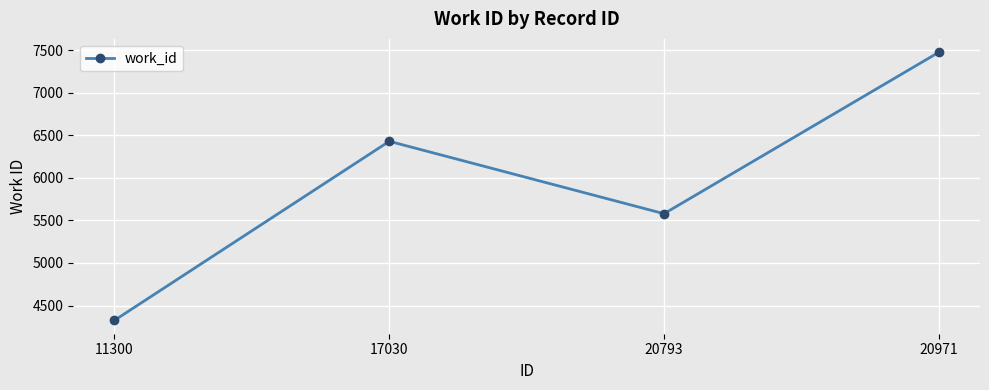

What is the smallest value displayed?

4326